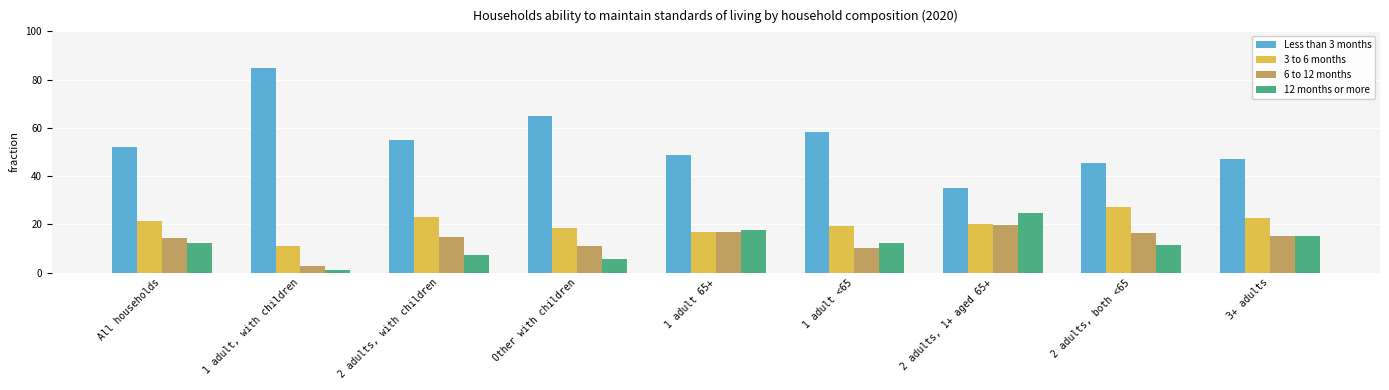

What position from the right is 1 adult <65?

4